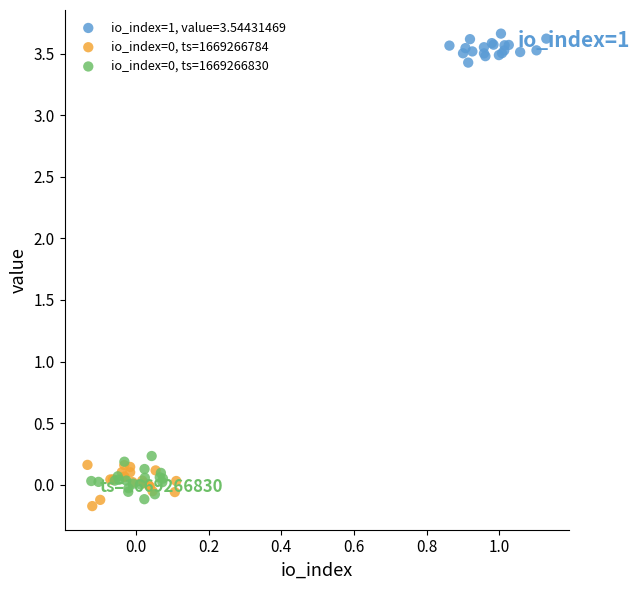

Which series contains the highest Y value?

io_index=1, value=3.54431469